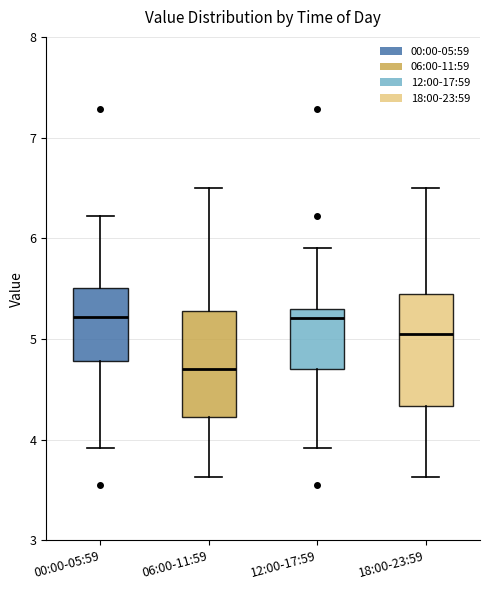

Which box has the lowest median line?

06:00-11:59